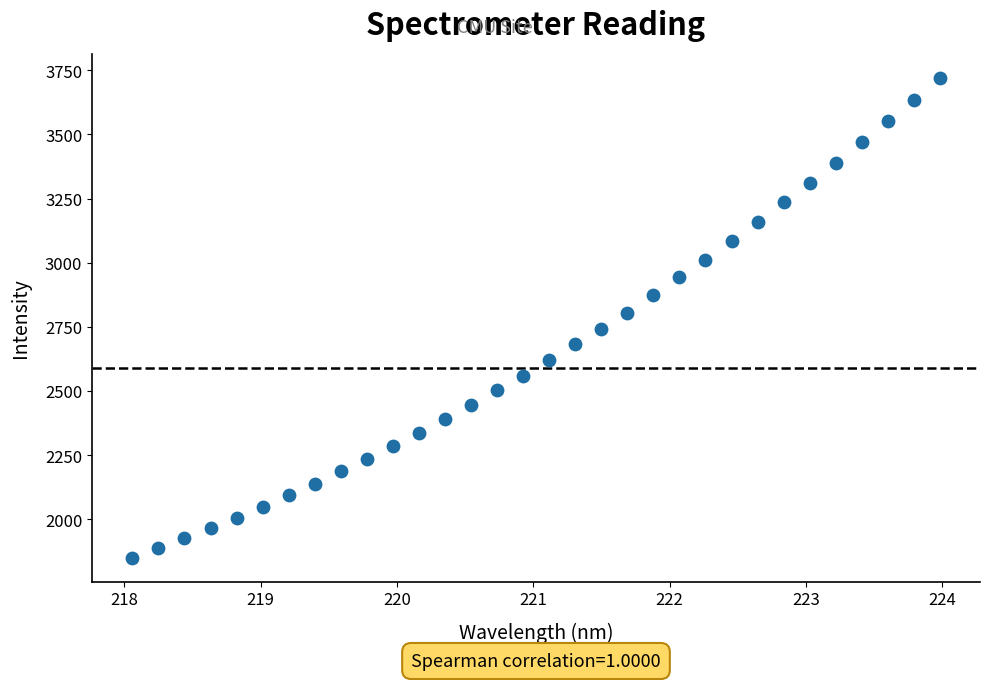

What Y value in the scatter plot is closest to 2785?

2805.8